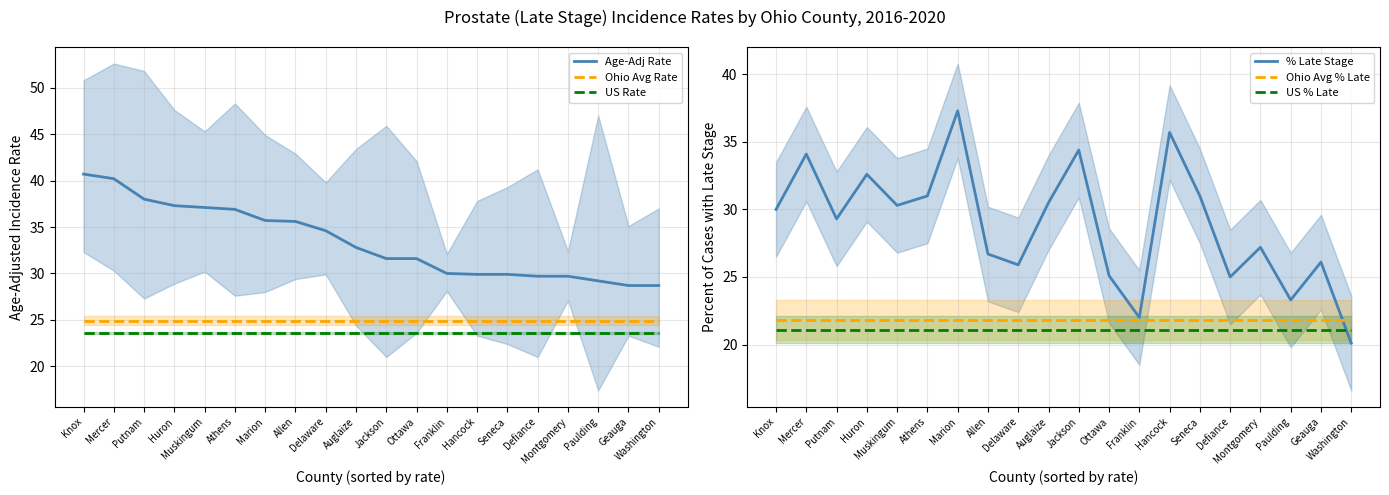

Which category has the lowest value across all series?

Washington